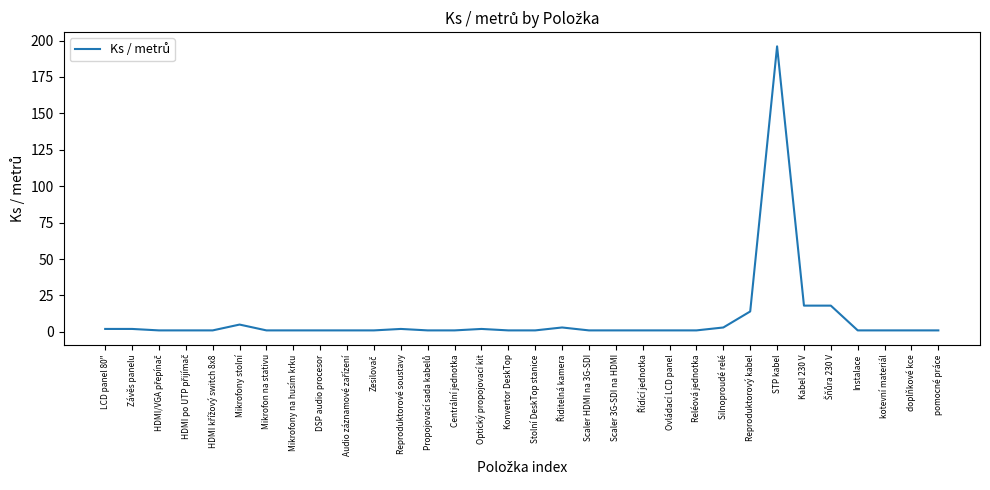

Reading left to right, transcribe all the data shown in this chart.

2	2	1	1	1	5	1	1	1	1	1	2	1	1	2	1	1	3	1	1	1	1	1	3	14	196	18	18	1	1	1	1